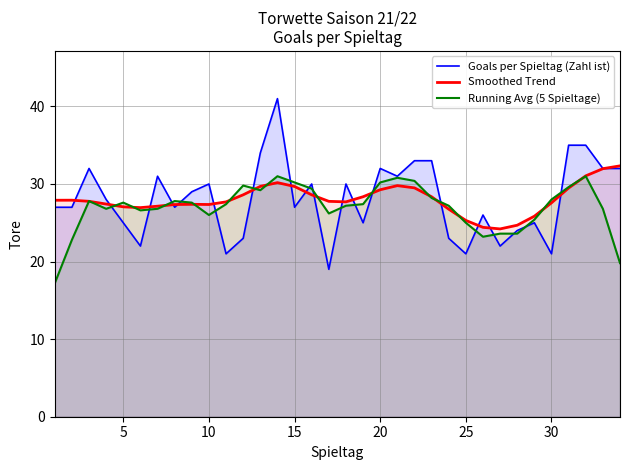

Which series has the largest range (max minus min)?

Goals per Spieltag (Zahl ist)